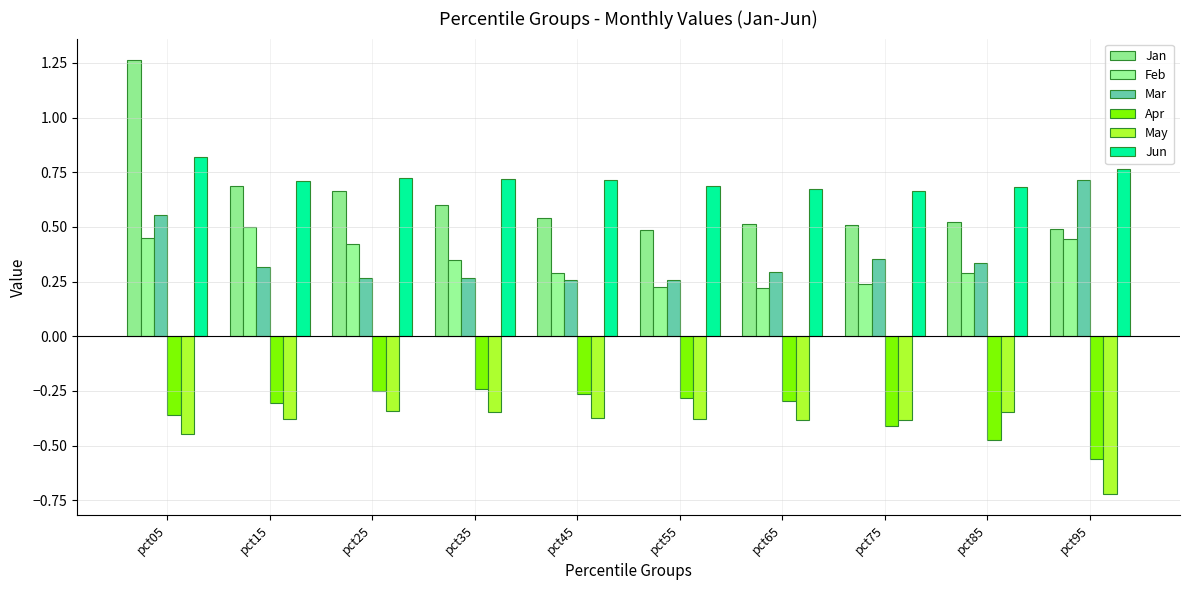

What are all the series names shown in the legend?

Jan, Feb, Mar, Apr, May, Jun